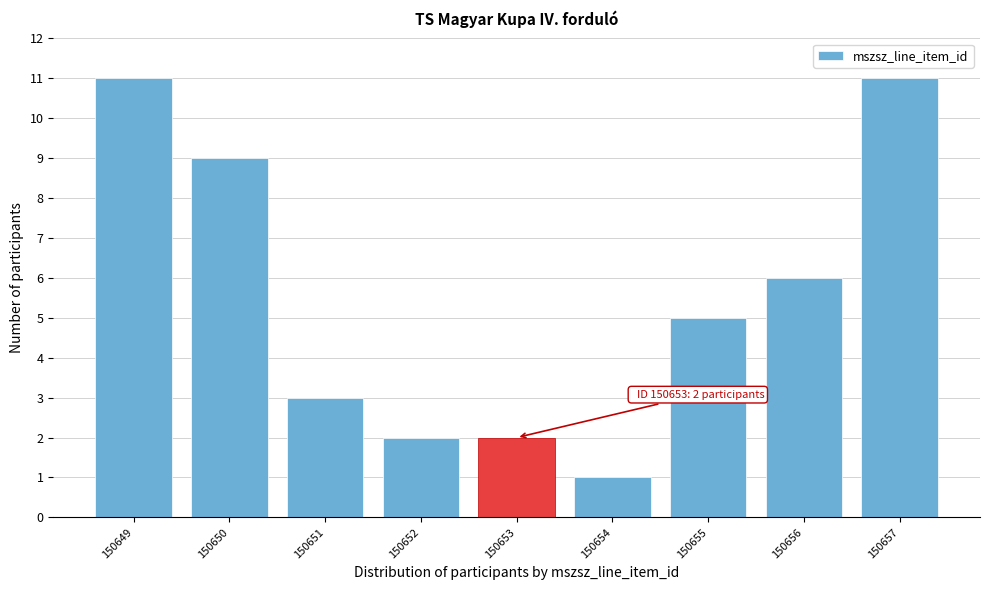

Reading left to right, extract all data points from this chart.

150649=11	150650=9	150651=3	150652=2	150653=2	150654=1	150655=5	150656=6	150657=11